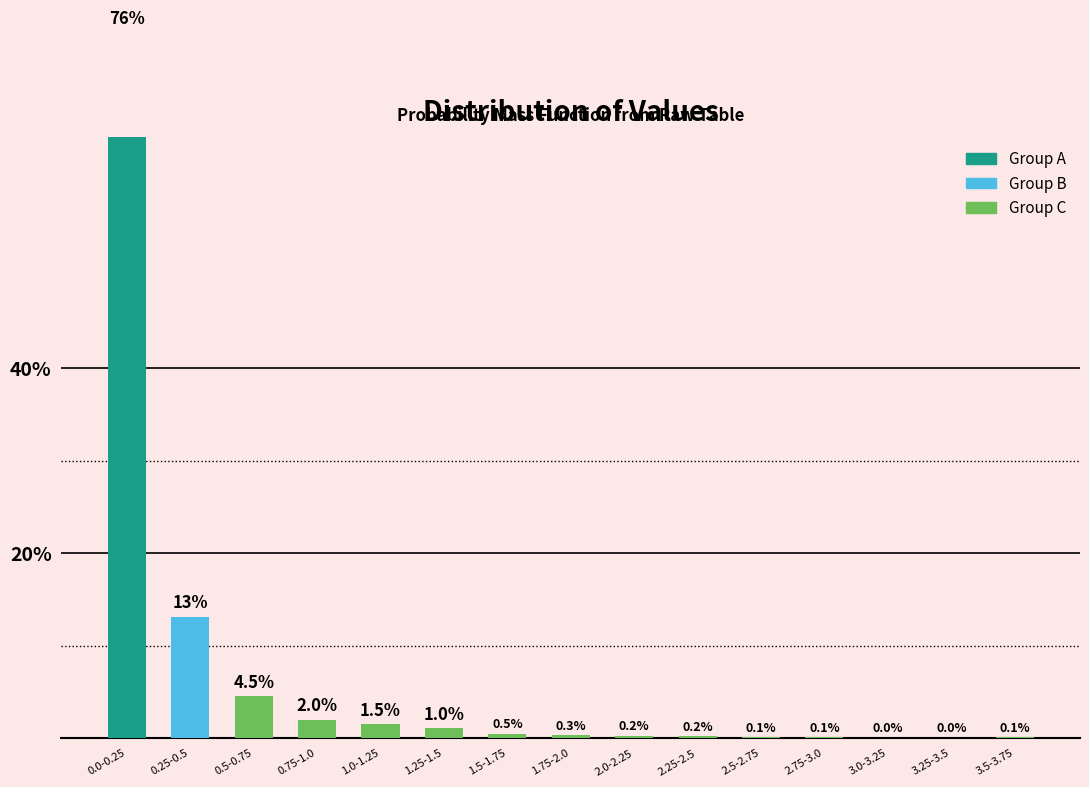

What is the approximate value at 1.75-2.0?

0.3